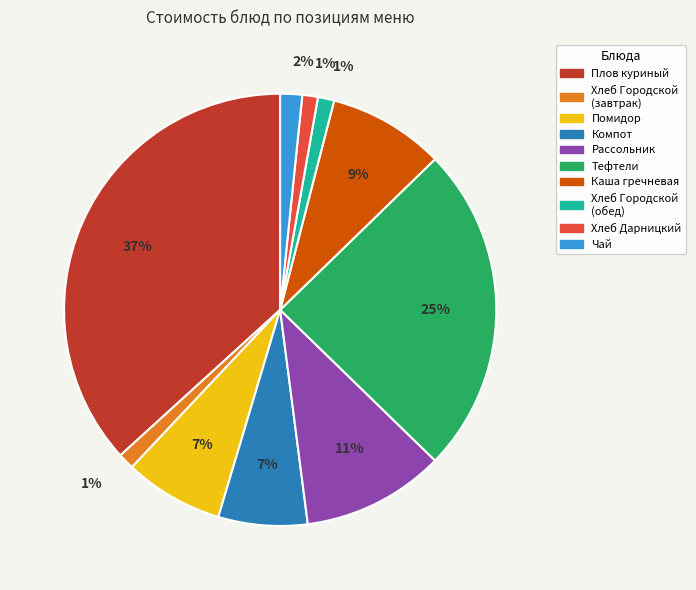

To the nearest percent, what is the difference between the largest and smallest slice percentages?

36%